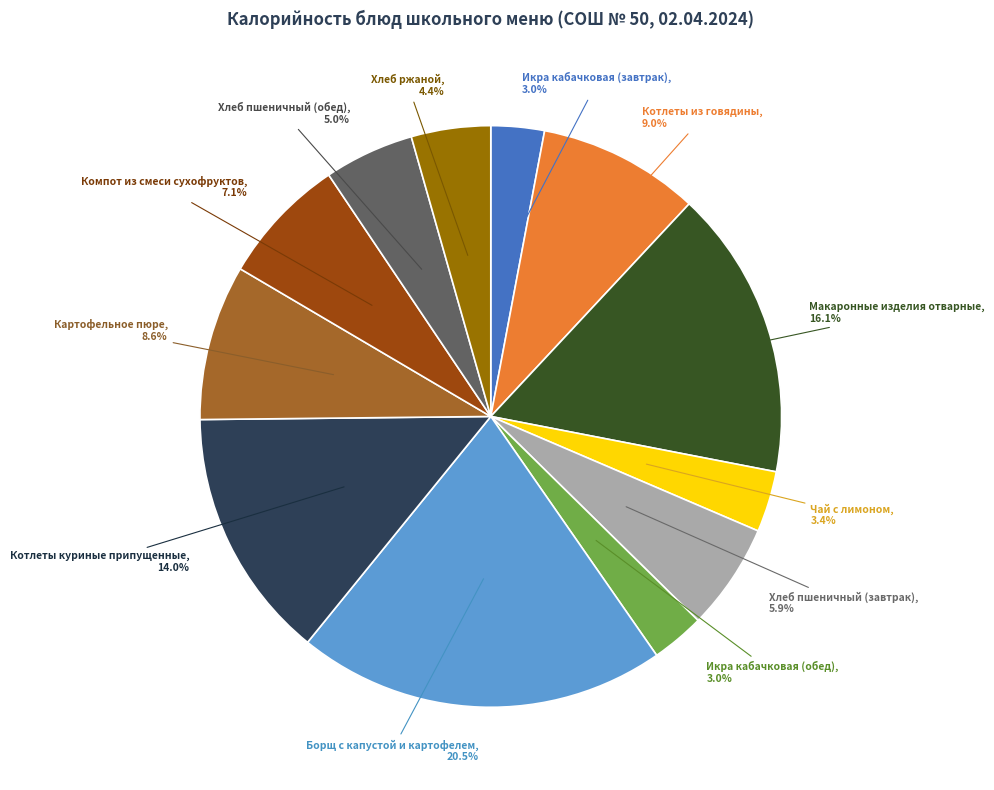

To the nearest percent, what portion does Макаронные изделия отварные represent?

16%